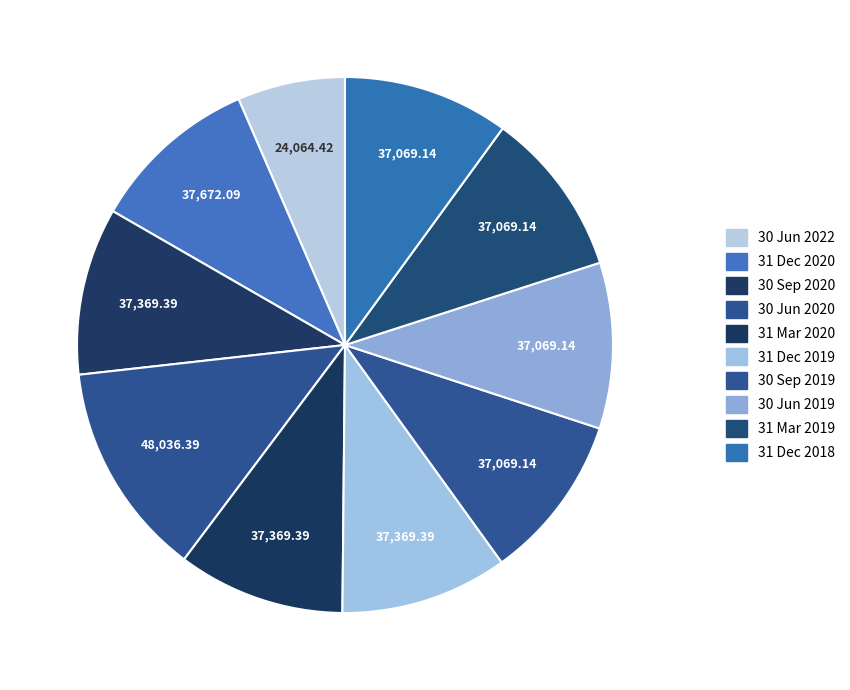

What is the largest slice in the pie chart?

30 Jun 2020